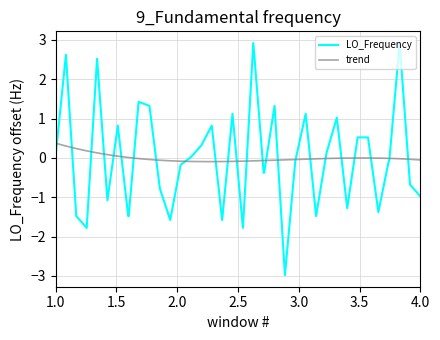

How many data points are less than 0?

21